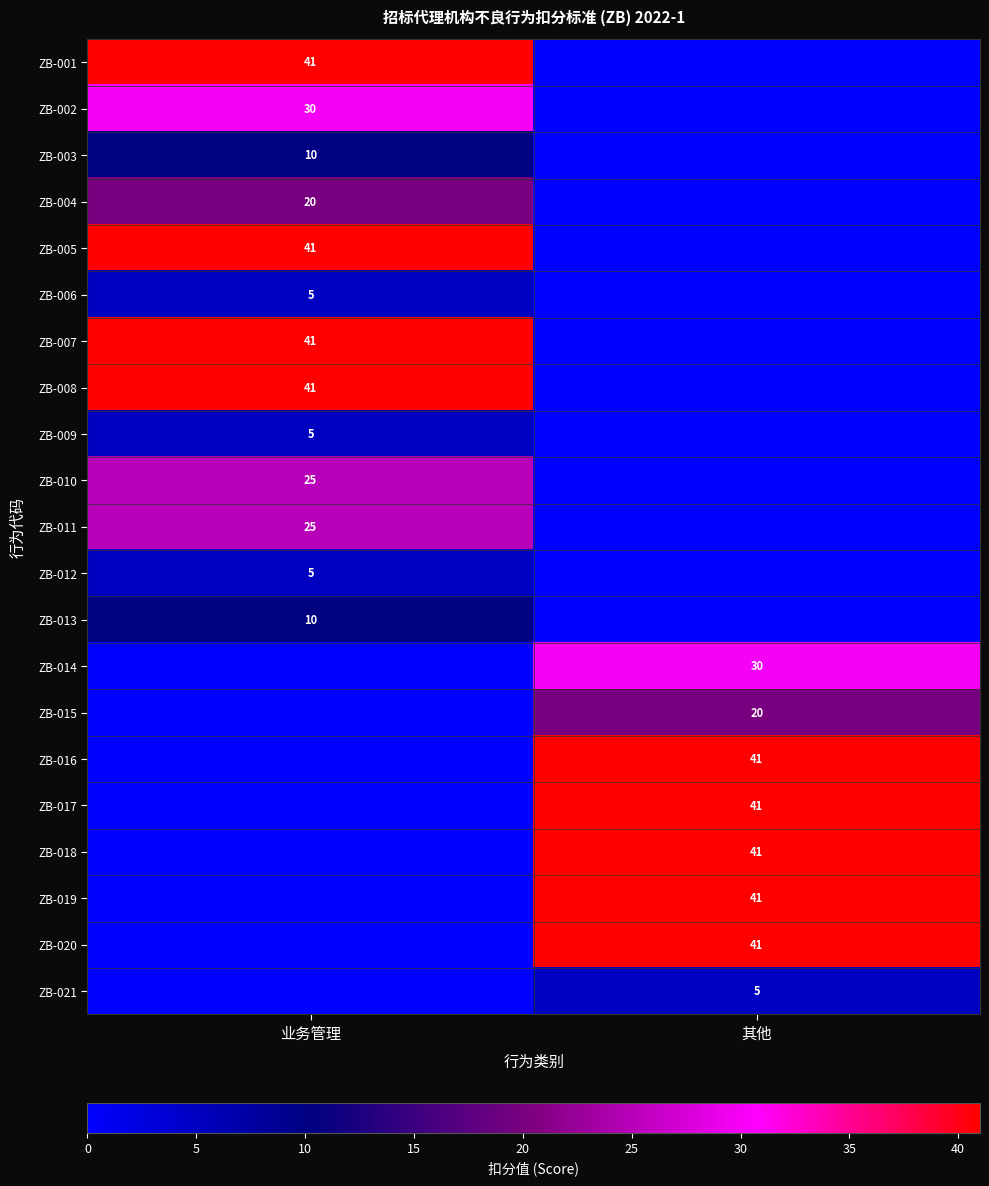

Which has a higher value, 业务管理 or 其他?

业务管理